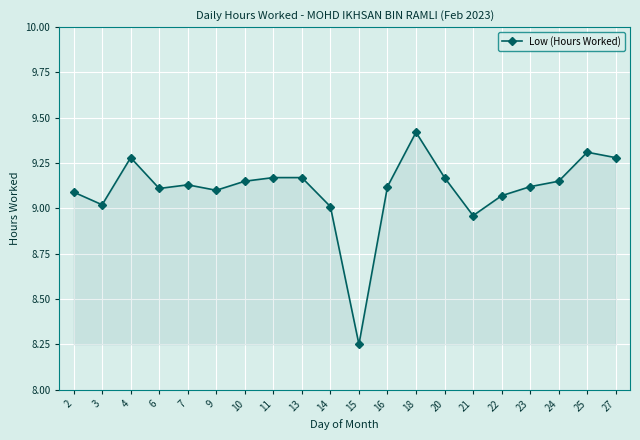

What is the change in value from 4 to 14?

-0.3